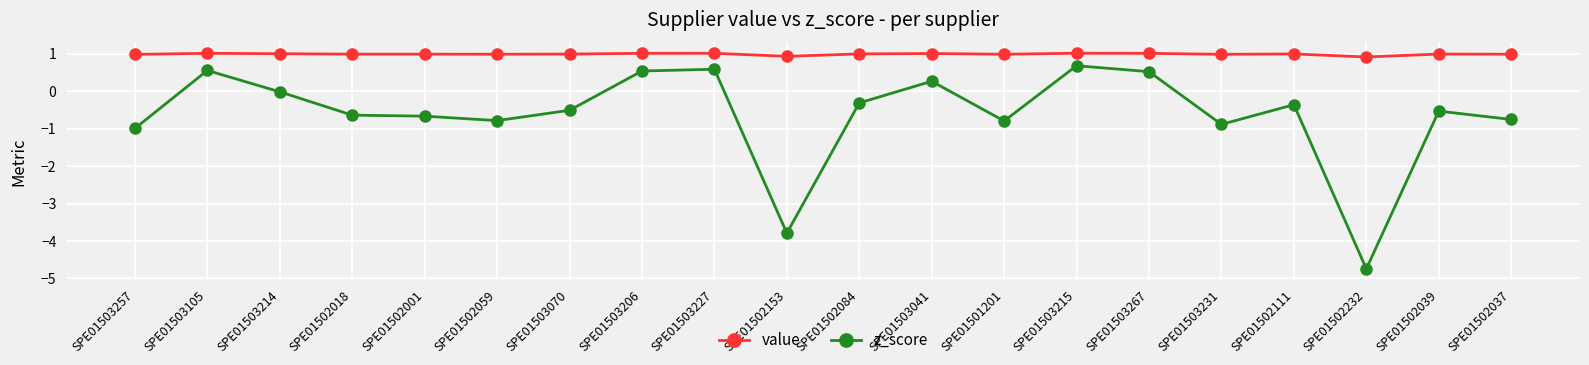

True or false: z_score and value cross at least once.

False